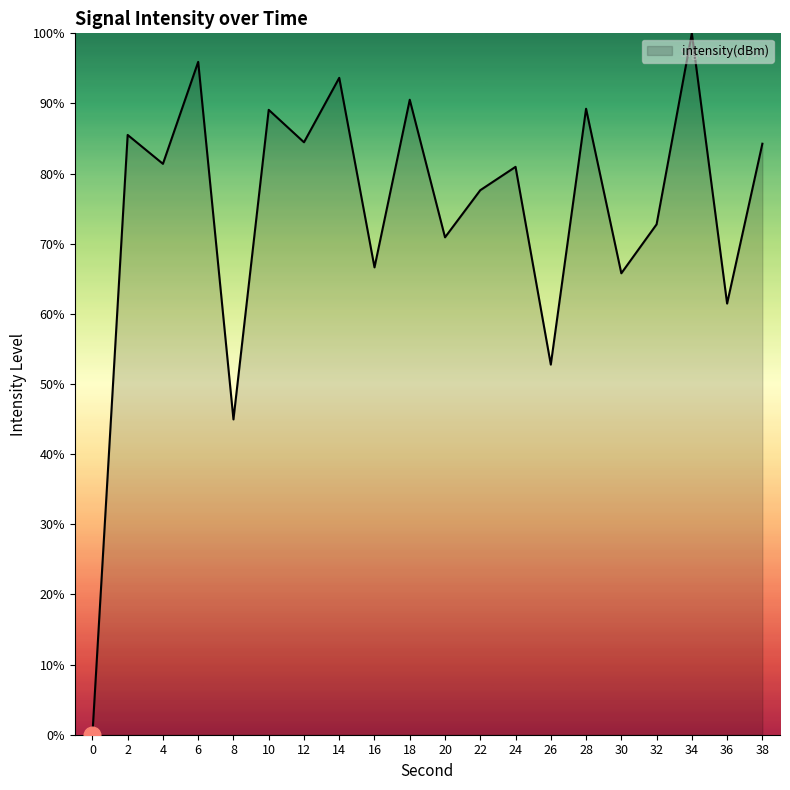

What is the ratio of the value at 14 to the value at 6?

1.0